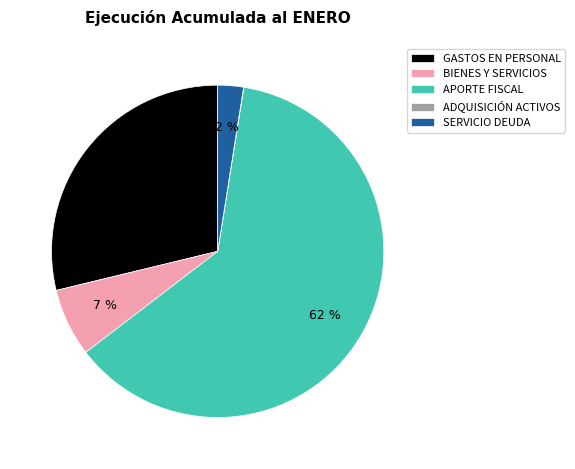

Which slice represents more than half of the pie?

APORTE FISCAL